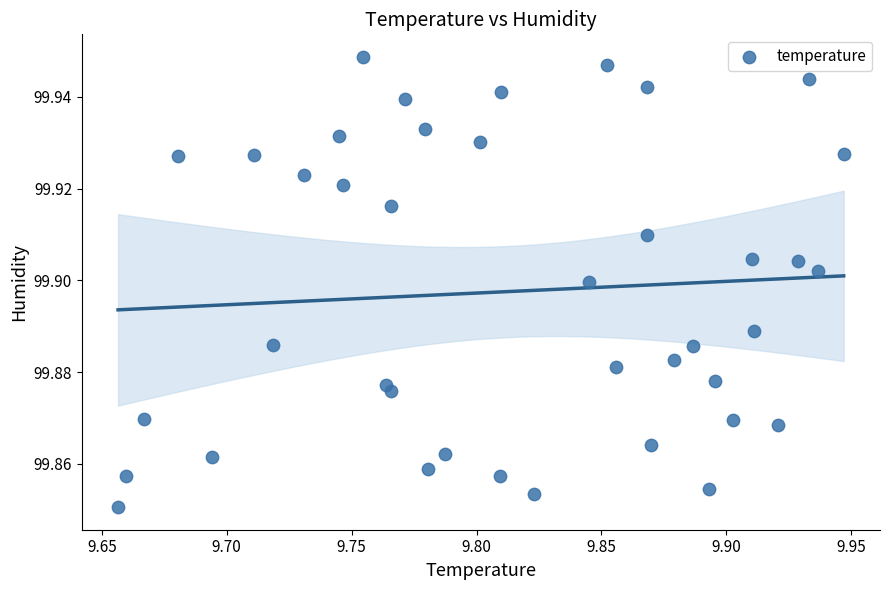

What is the range of X values (max minus min)?

0.3